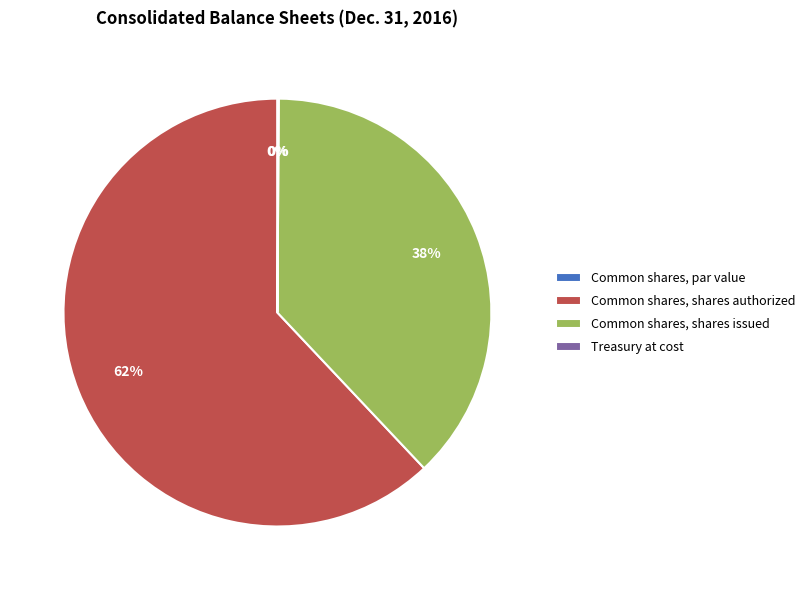

True or false: Common shares, par value accounts for 1% of the total.

False